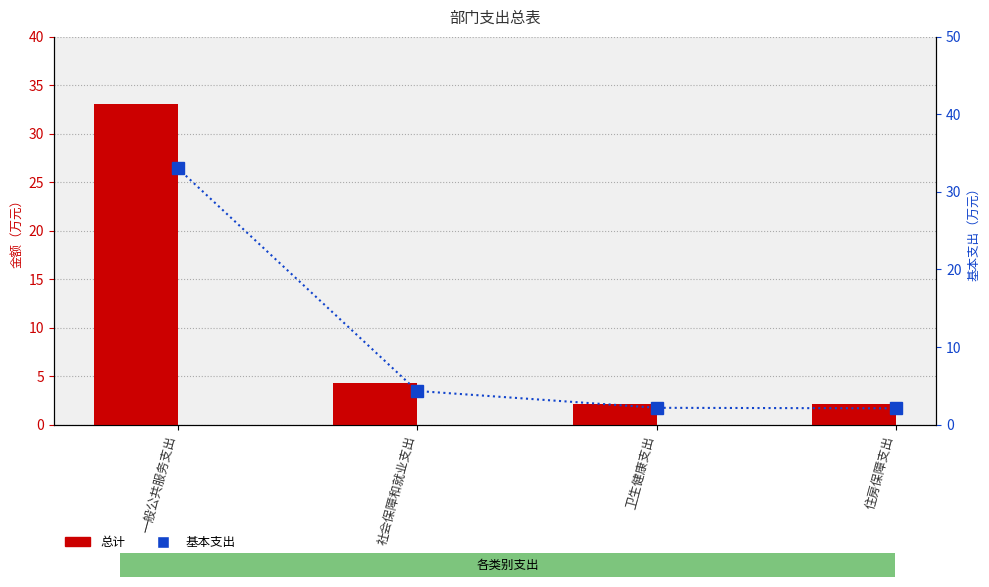

Reading right to left, extract all data points from this chart.

总计: 住房保障支出=2.1	卫生健康支出=2.2	社会保障和就业支出=4.3	一般公共服务支出=33.1
基本支出: 住房保障支出=2.1	卫生健康支出=2.2	社会保障和就业支出=4.3	一般公共服务支出=33.1